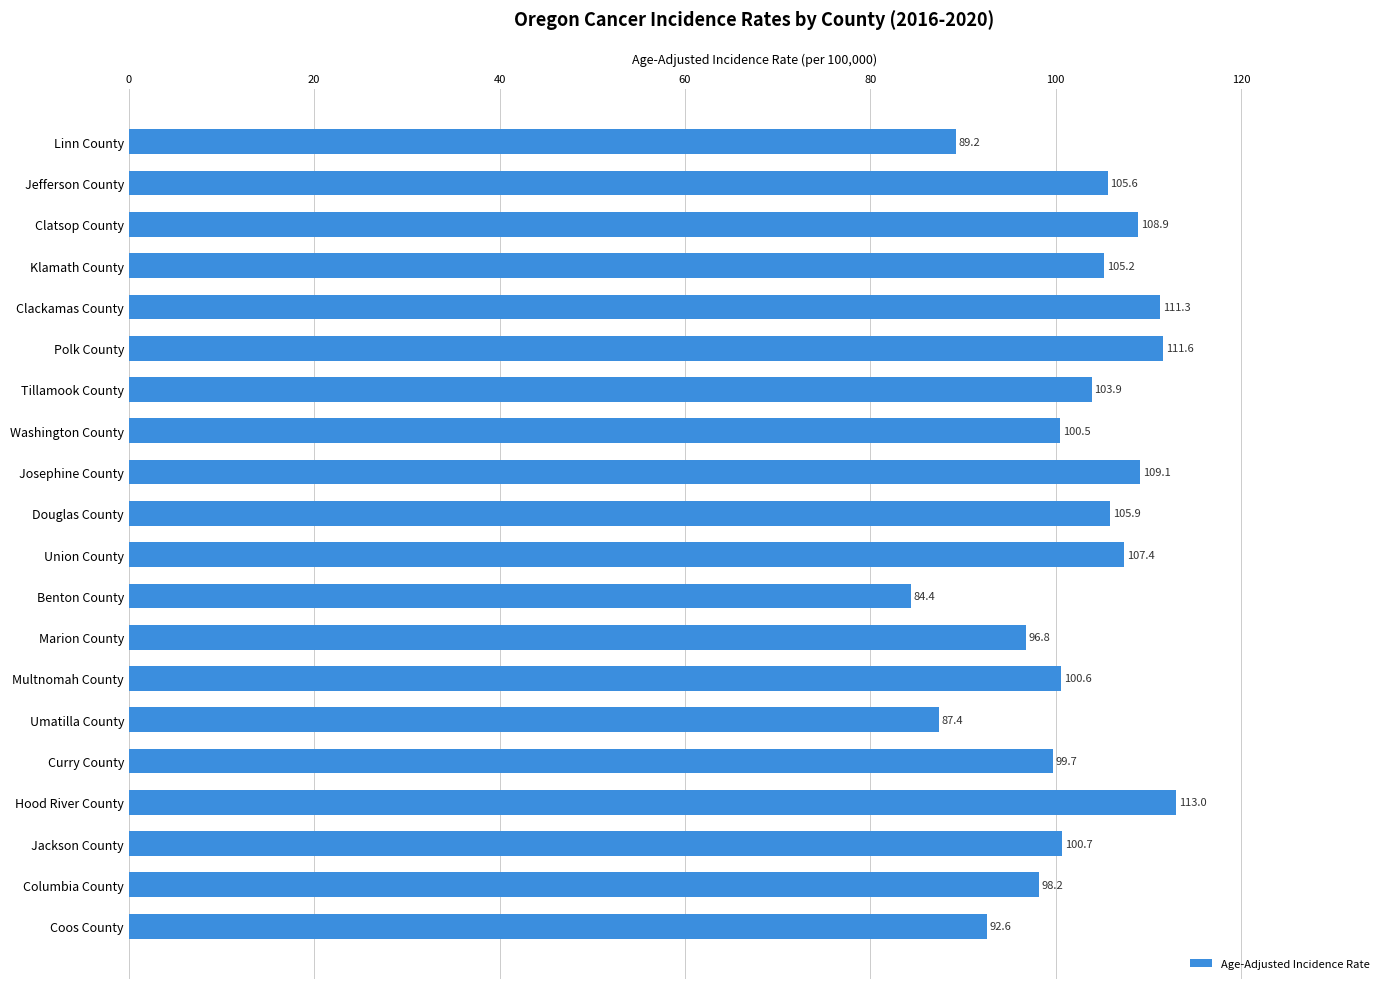

What is the label of the 9th bar from the top?

Josephine County